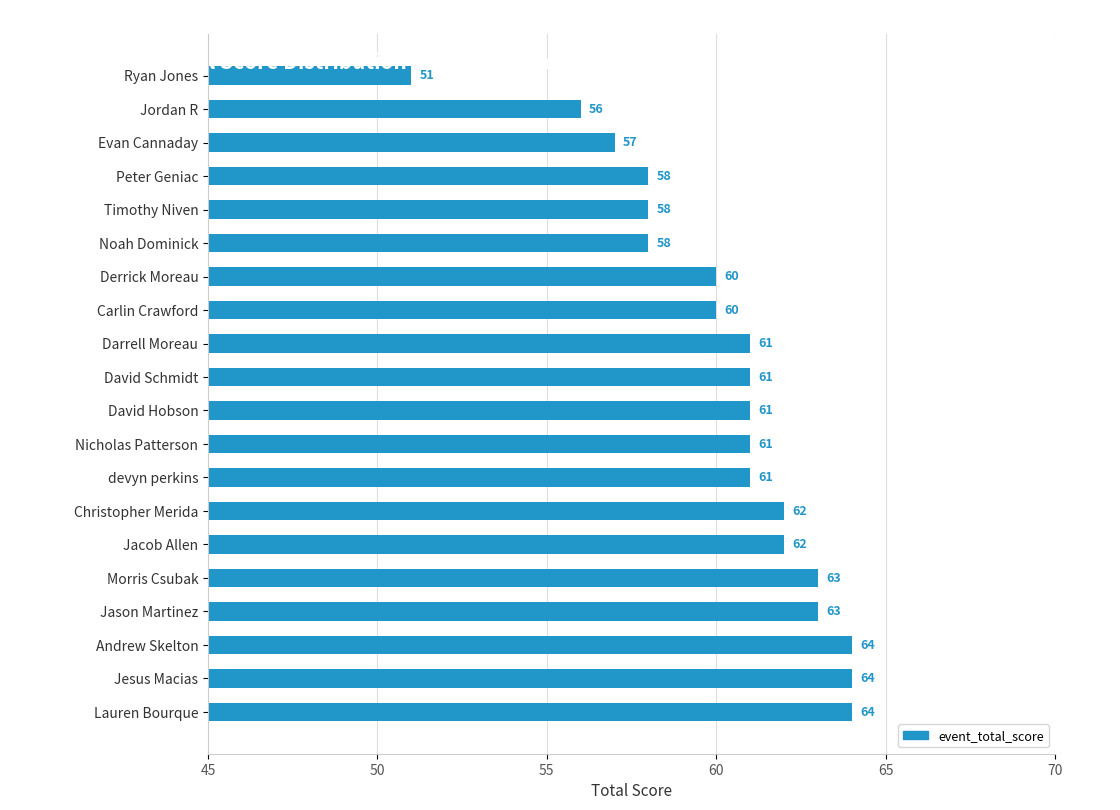

Is it true that the value at devyn perkins is 61?

True